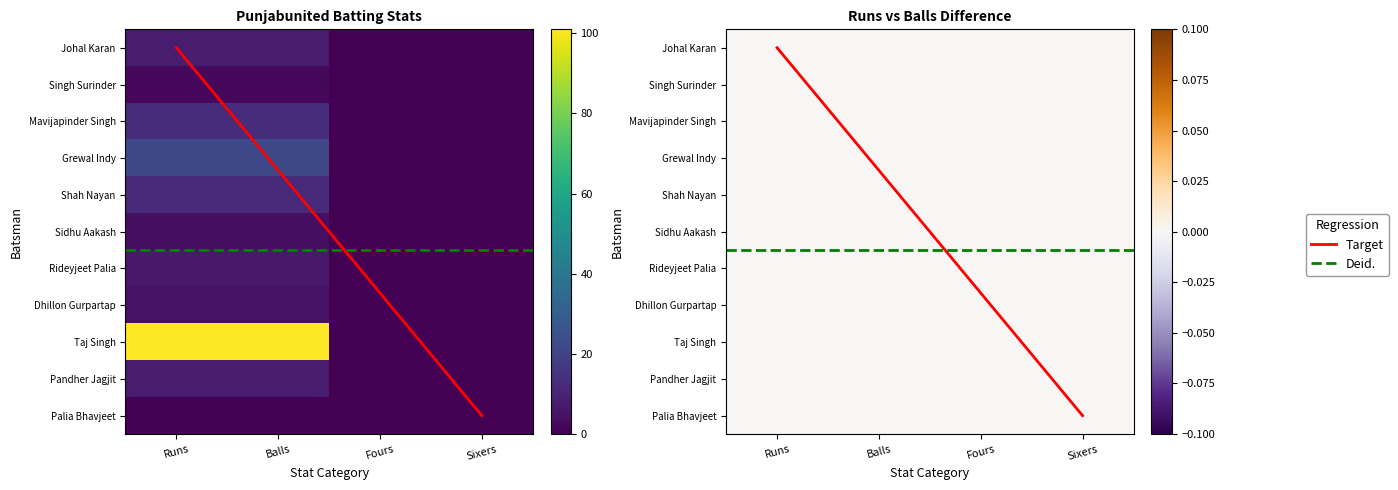

At which category does the chart reach its peak across all series?

Runs